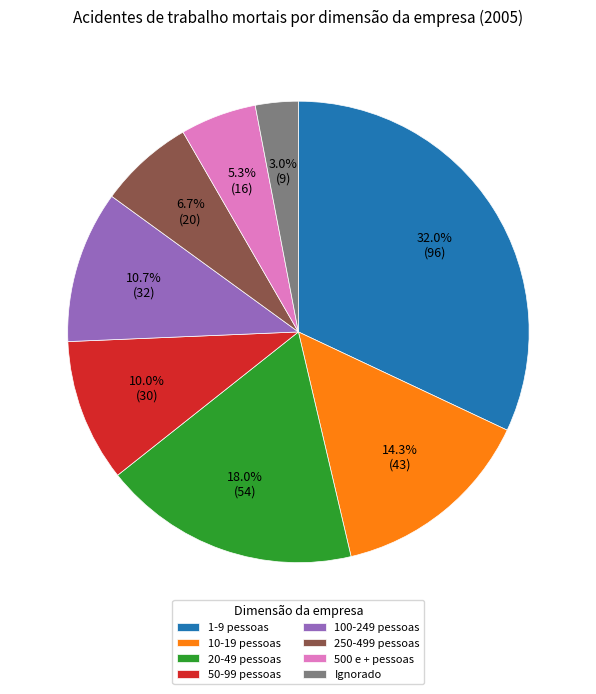

What is the total percentage of Ignorado and 1-9 pessoas?

35.0%